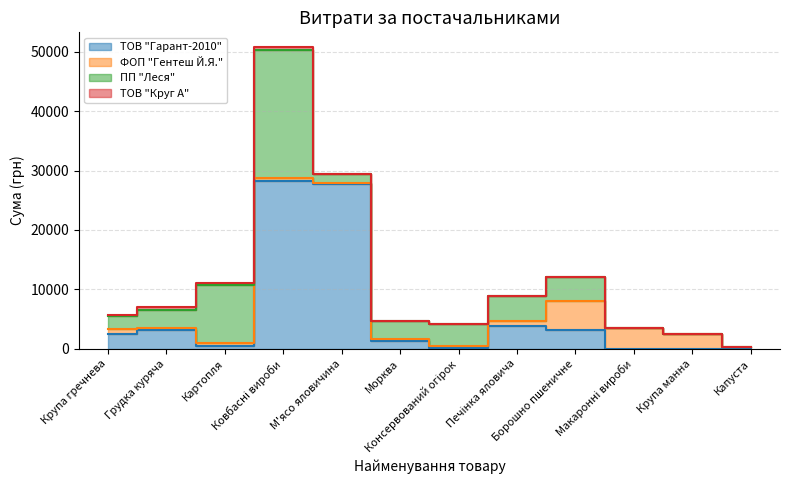

The value of ПП "Леся" at Печінка яловича is 2266.0. True or false?

False